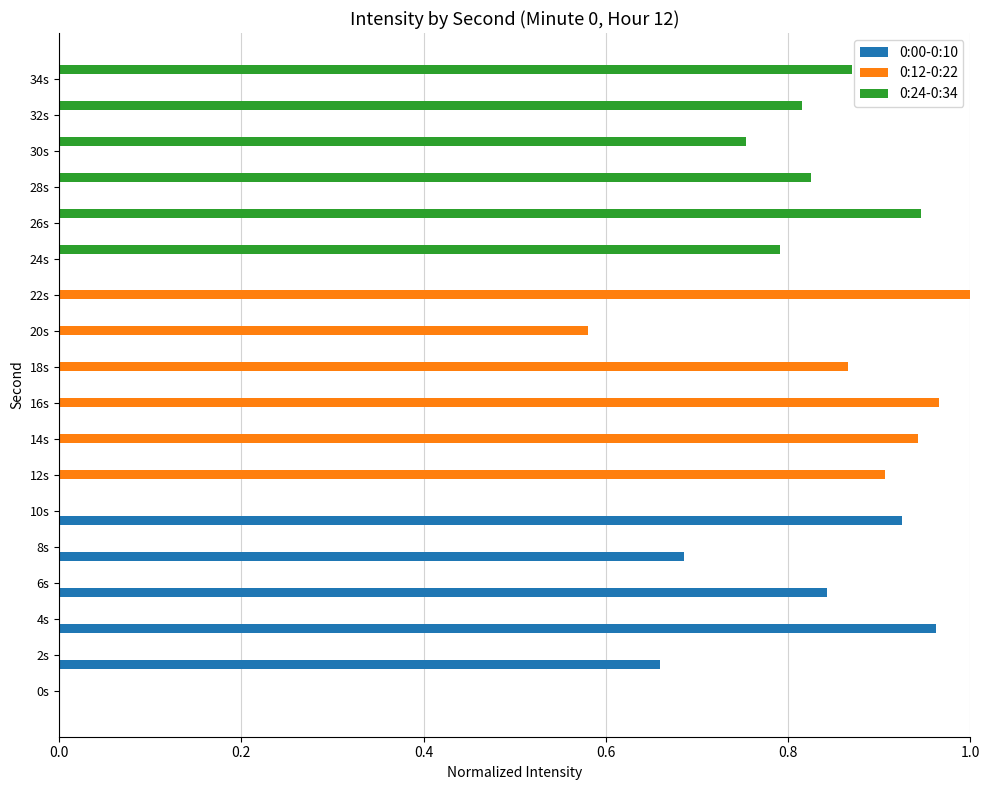

What is the sum of all 0:12-0:22 values?

5.3